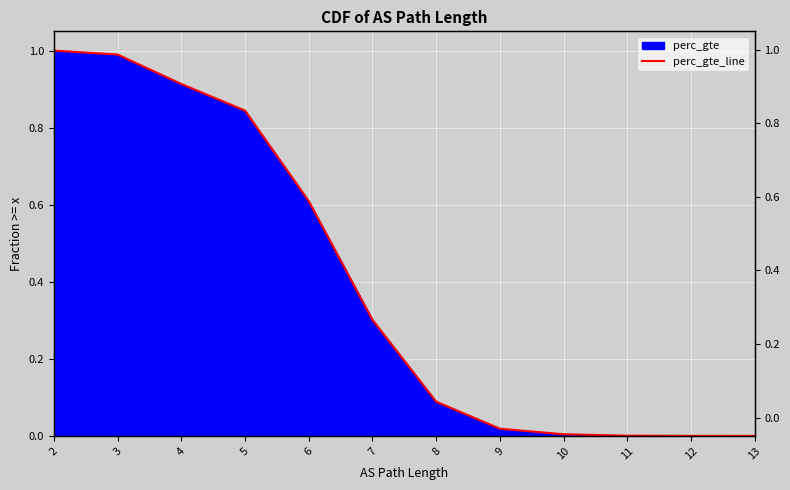

How many positive values are there?

12